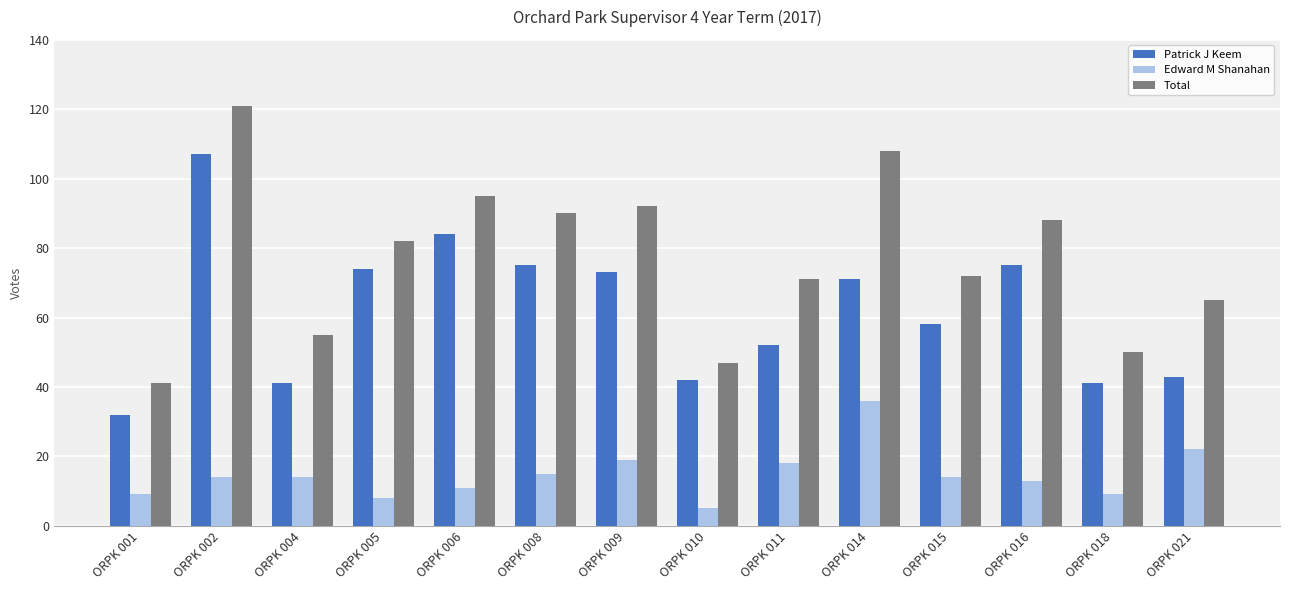

At which label does Total first exceed 82?

ORPK 002